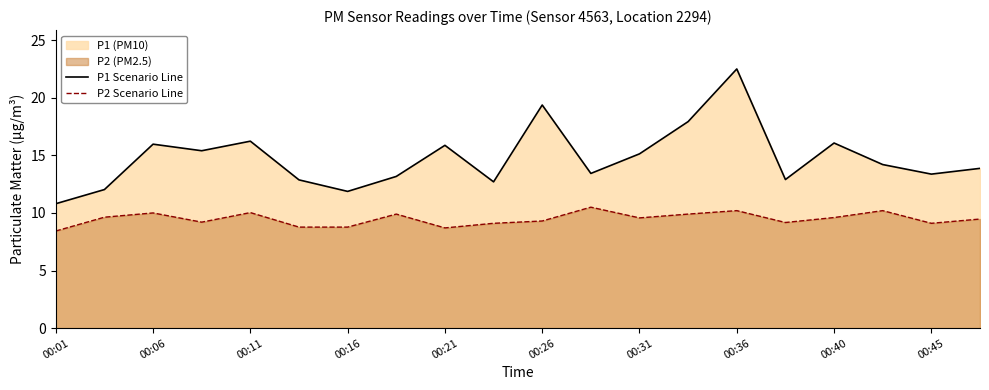

Is it true that P1 Scenario Line equals 12.9 at 15?

True